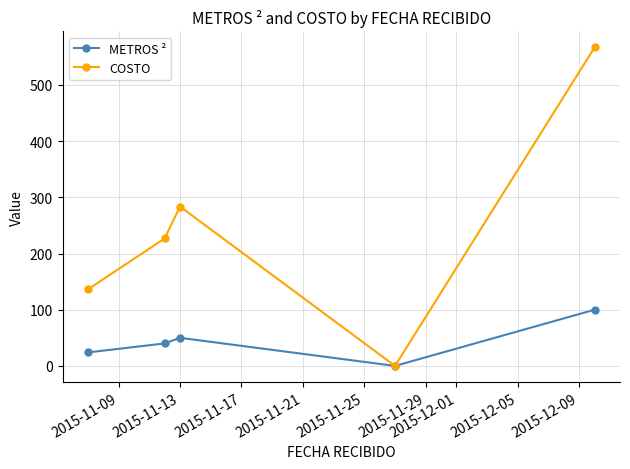

Reading left to right, extract all data points from this chart.

METROS ²: 24.0	40.0	50.0	0.0	100.0
COSTO: 136.1	226.8	283.5	0.0	567.0